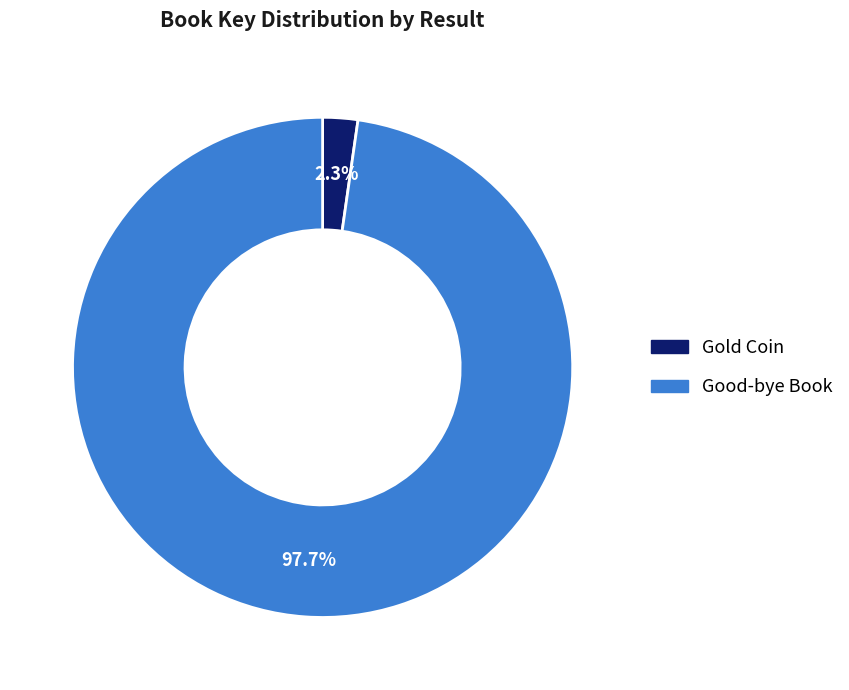

To the nearest percent, what is the difference between the largest and smallest slice percentages?

95%